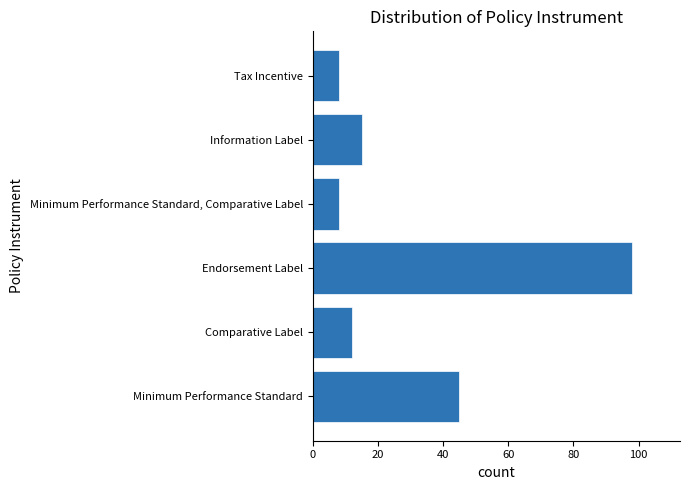

Are the bars grouped side by side (vs. stacked)?

No